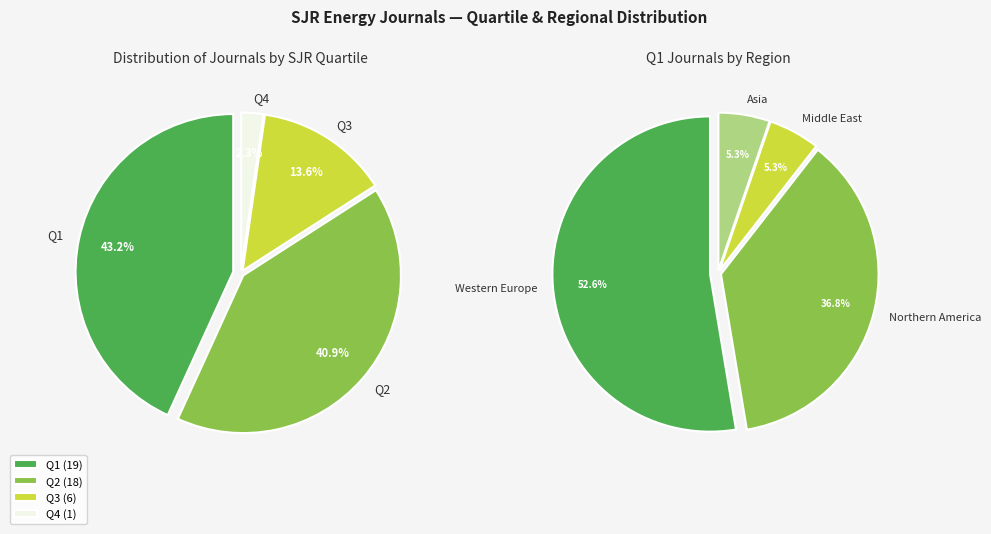

Combined, do Q4 and Q3 account for over 50%?

No